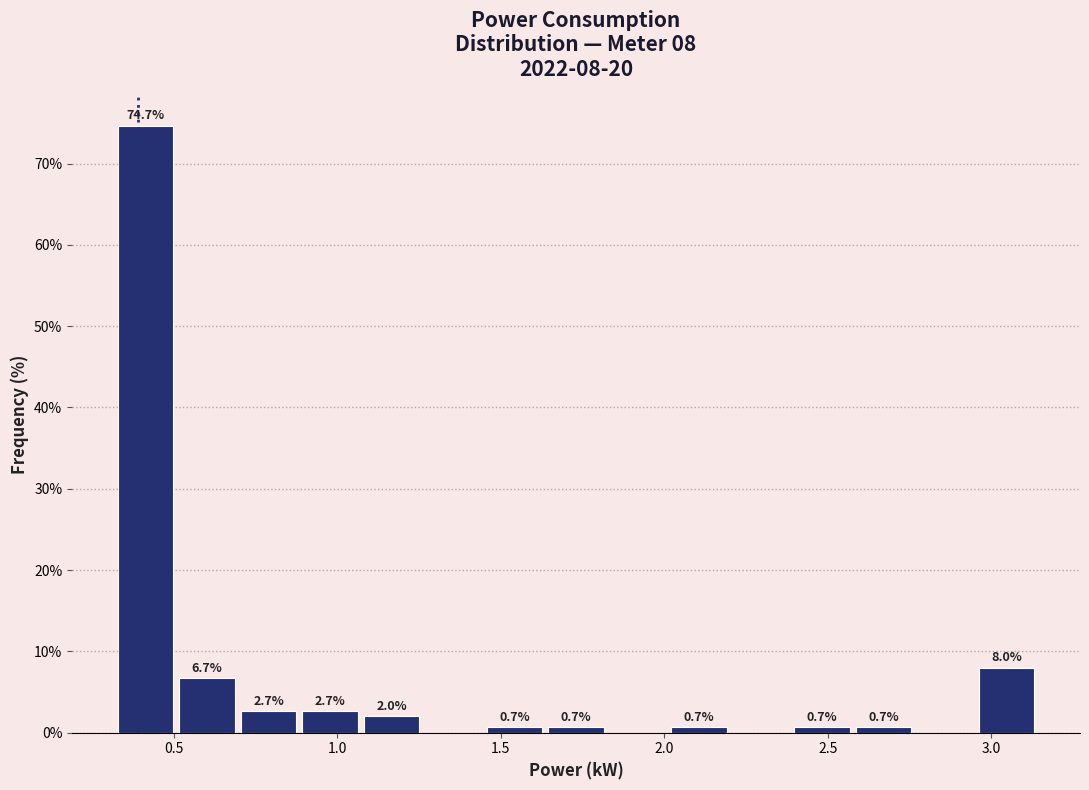

Around what value on the x-axis is the tallest bar? Give the approximate position of its centre, as read against the axis.

0.40